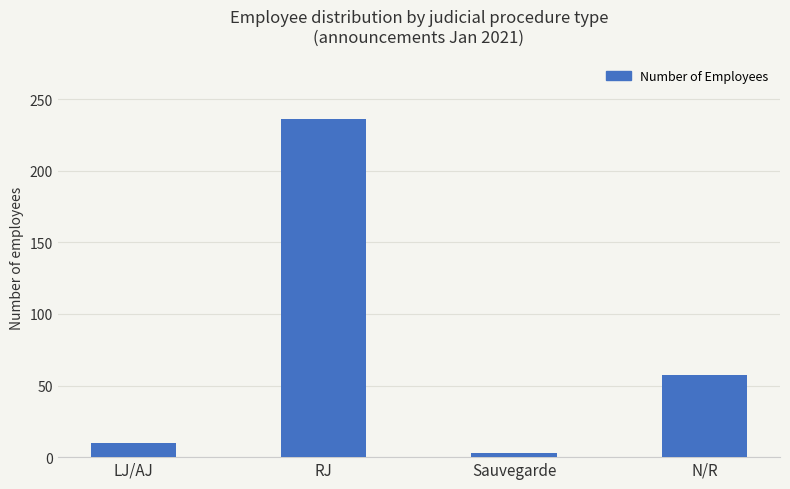

Rank the categories by value from lowest to highest.

Sauvegarde, LJ/AJ, N/R, RJ